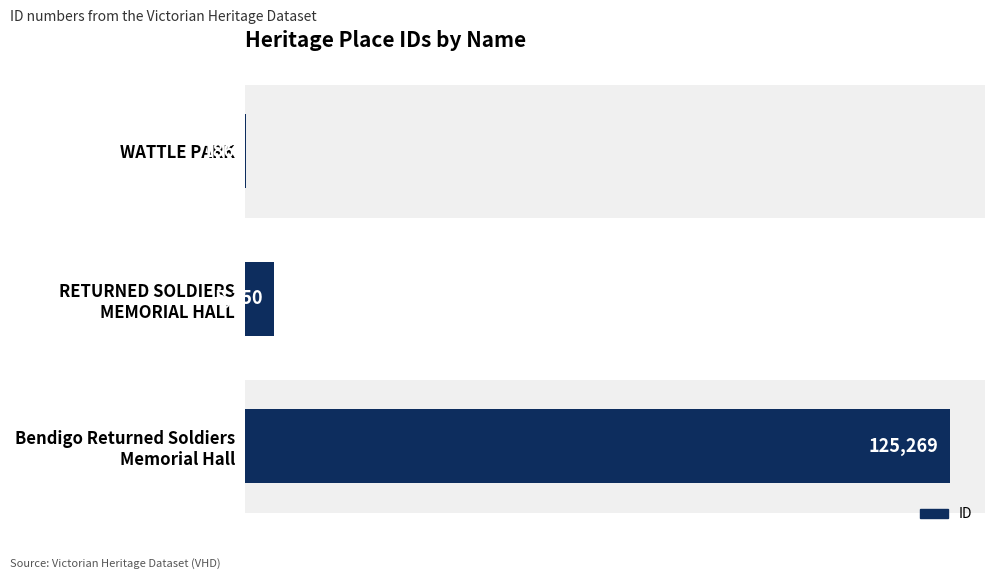

At which label is the value closest to 62727?

RETURNED SOLDIERS
MEMORIAL HALL